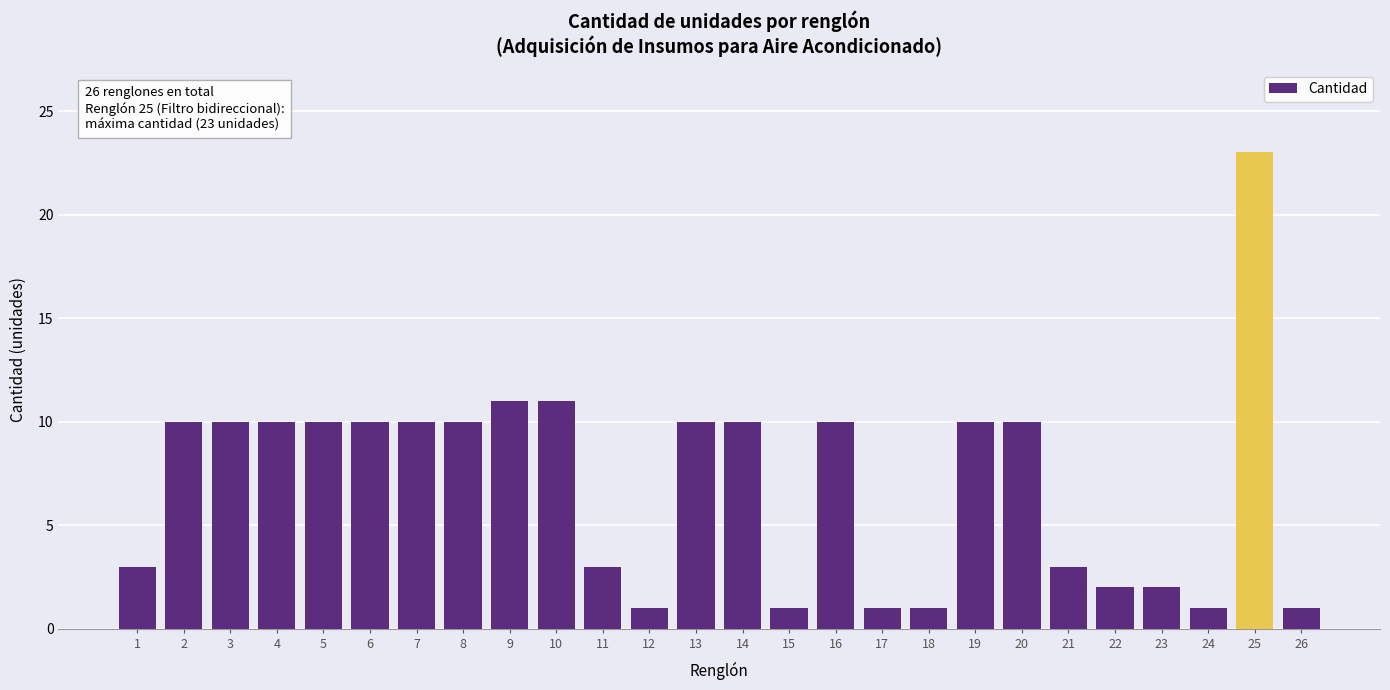

How many series are shown in this chart?

1